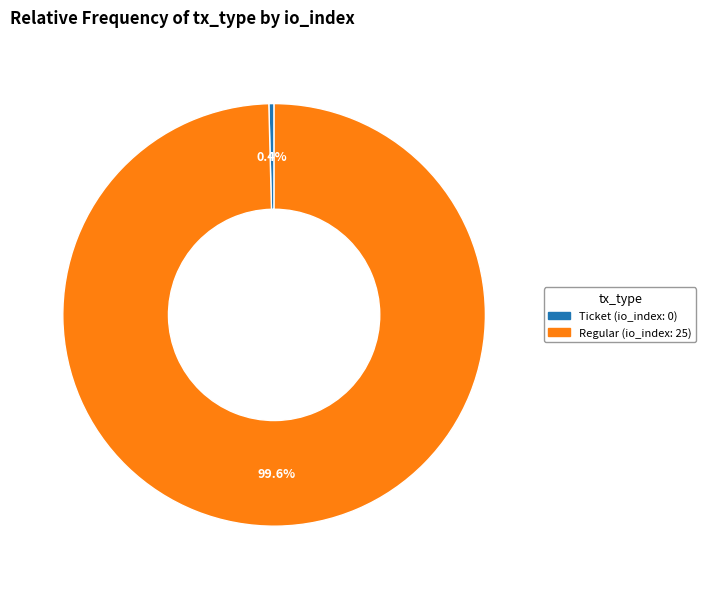

Does any single category account for the majority?

Yes